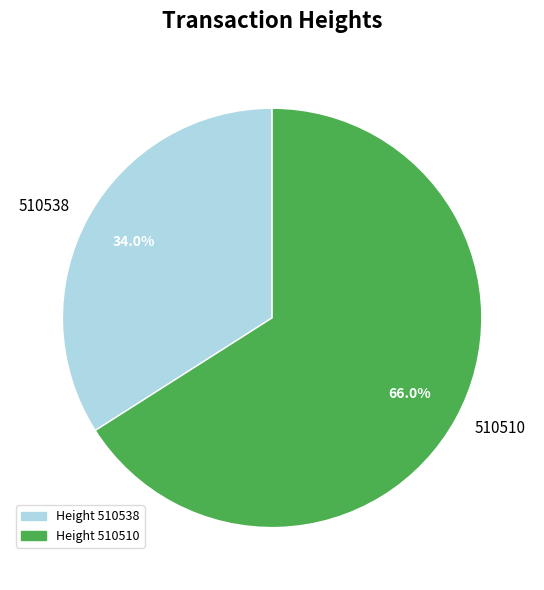

How many segments does this pie chart have?

2